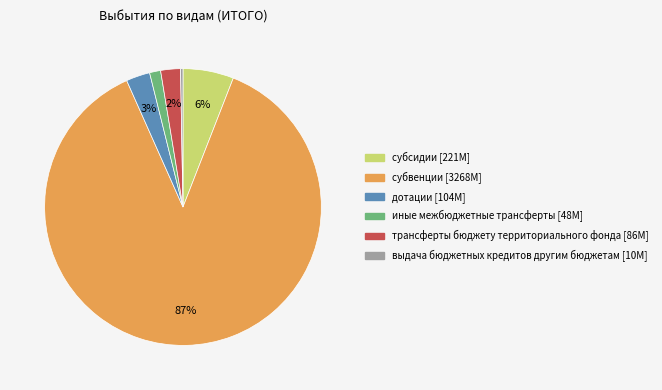

Is there any slice that represents more than half of the pie?

Yes